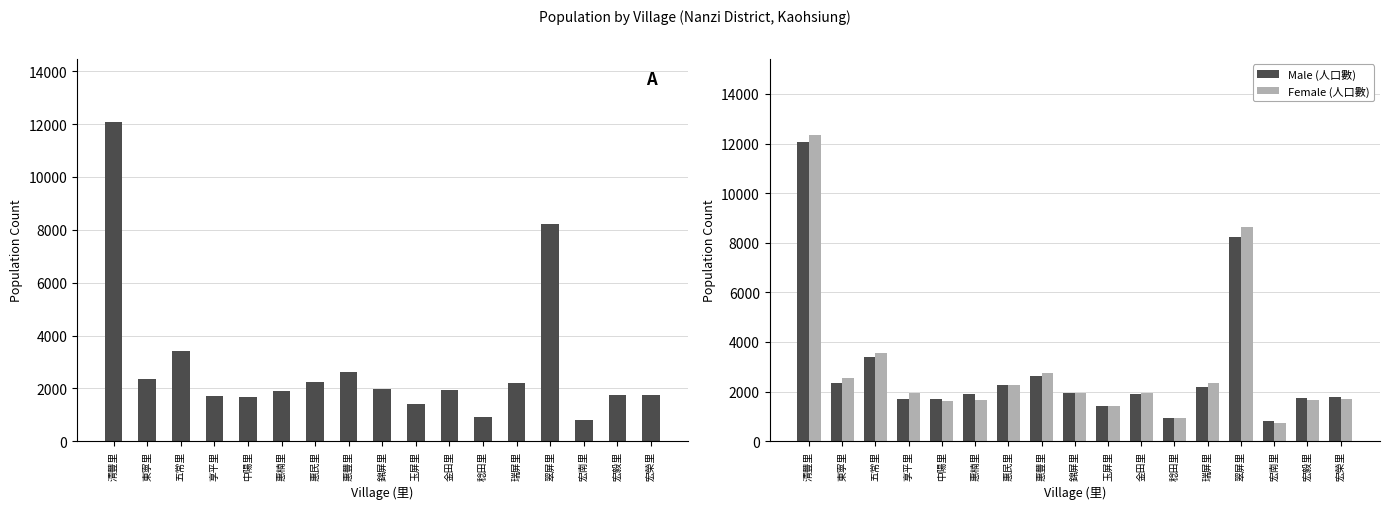

What are all the series names shown in the legend?

Male (人口數), Female (人口數)